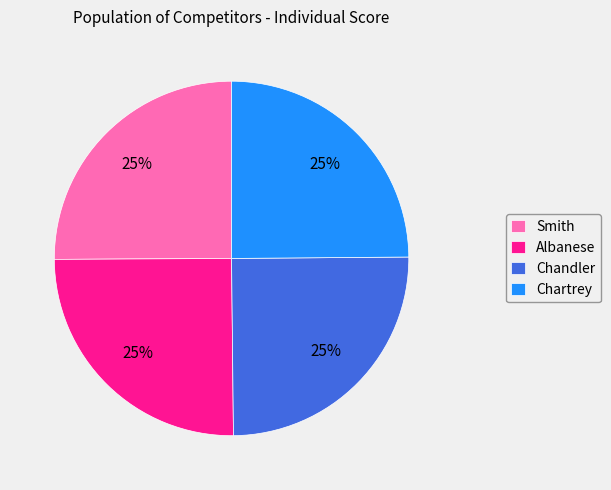

Approximately how many times larger is the value at Chartrey compared to Albanese?

1.0